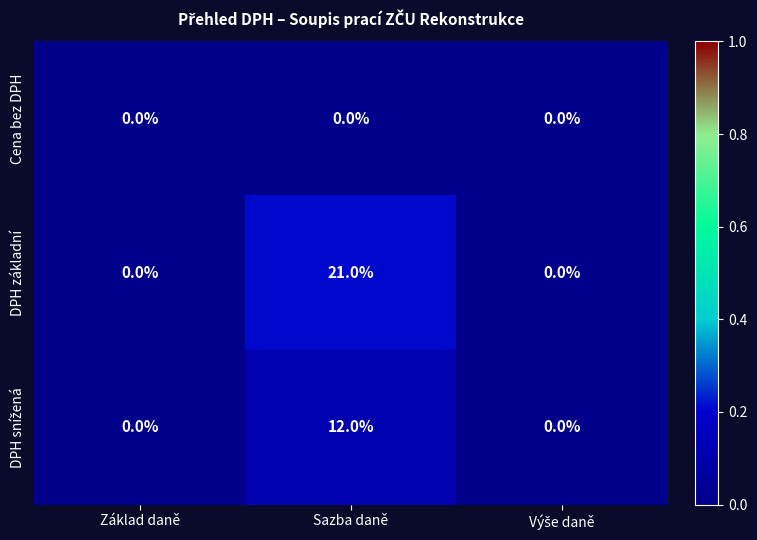

What is the total value across all series at Sazba daně?

33